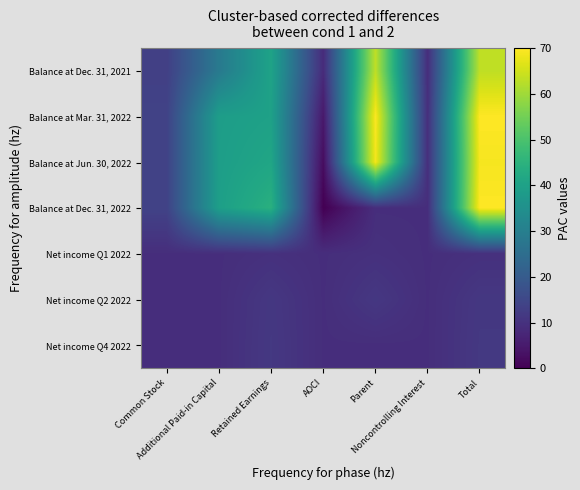

What is the total value across all series at Total?

305.0